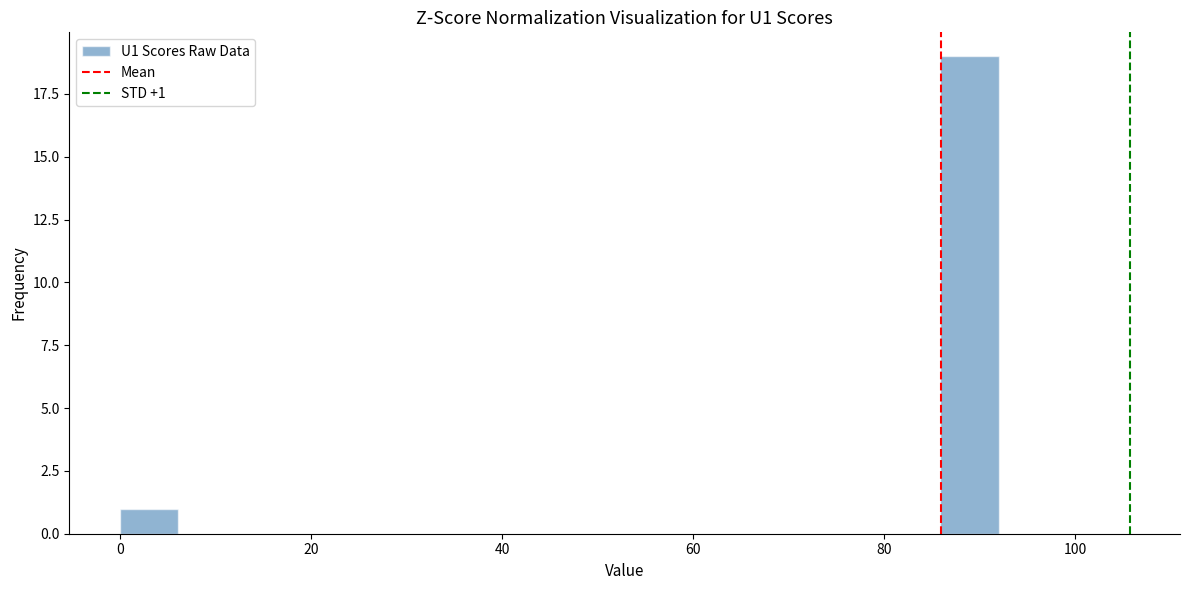

Read against the x-axis, roughly where is the centre of the tallest bar?

88